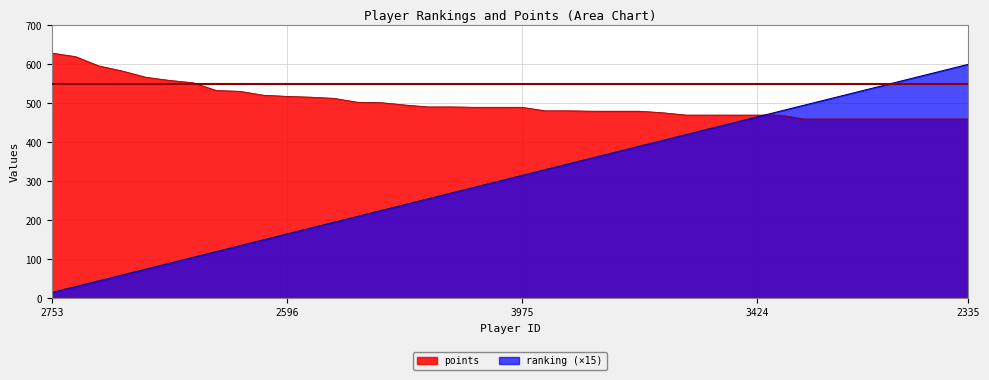

How many values in the ranking series exceed 315?

19